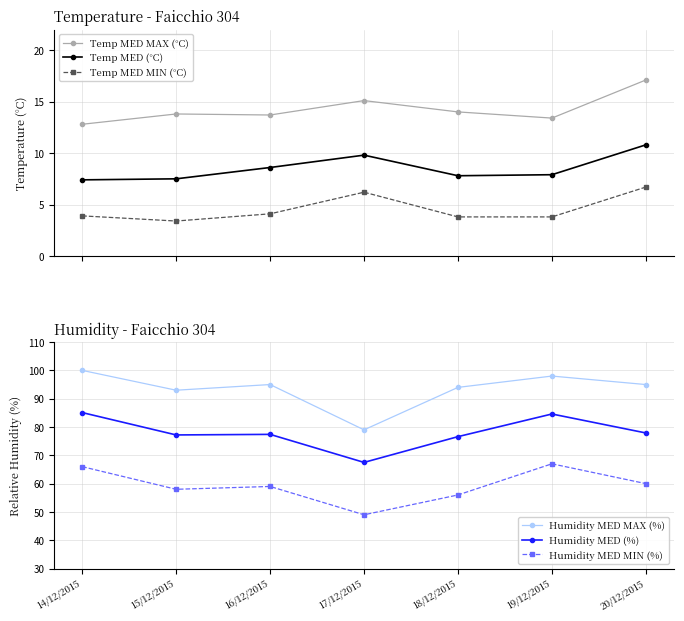

True or false: Humidity MED (%) and Temp MED MAX (°C) cross at least once.

False